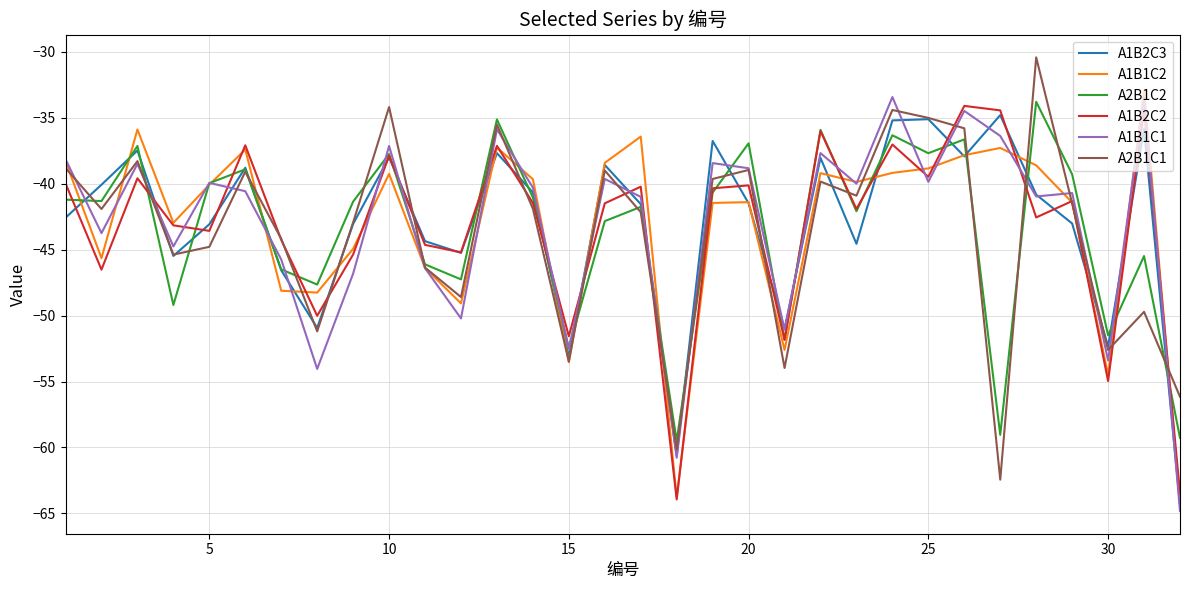

What is the lowest value of the A1B2C2 series?

-63.9